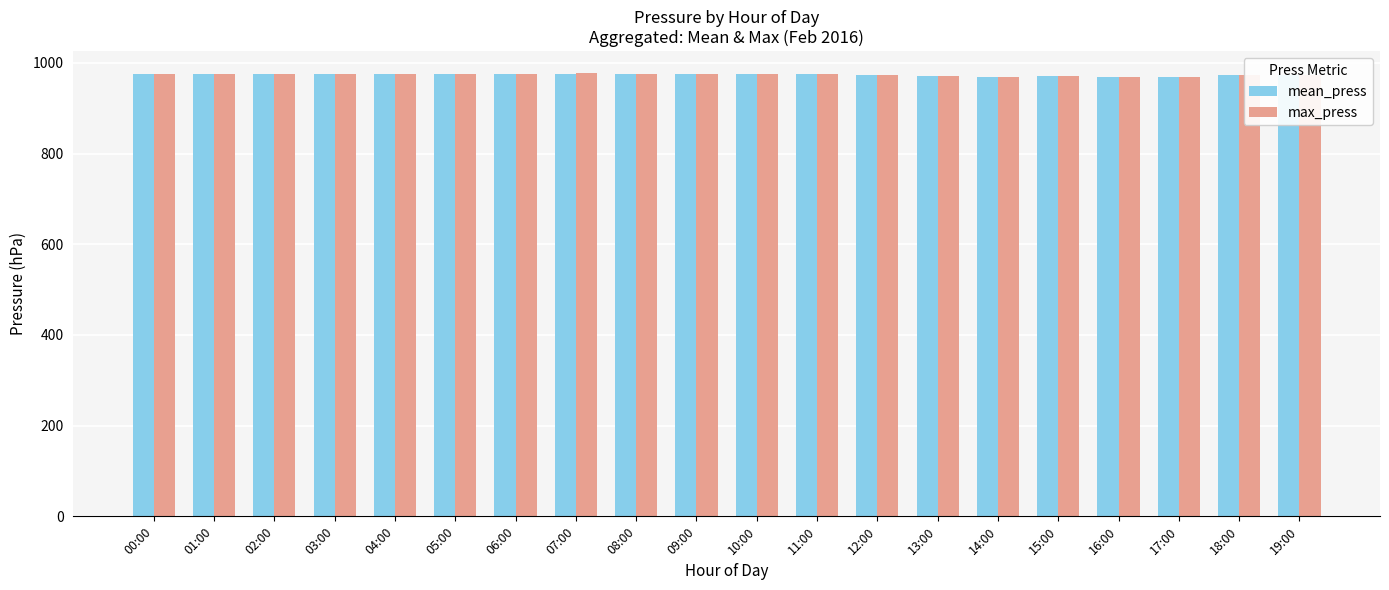

What is the maximum value for max_press?

977.0